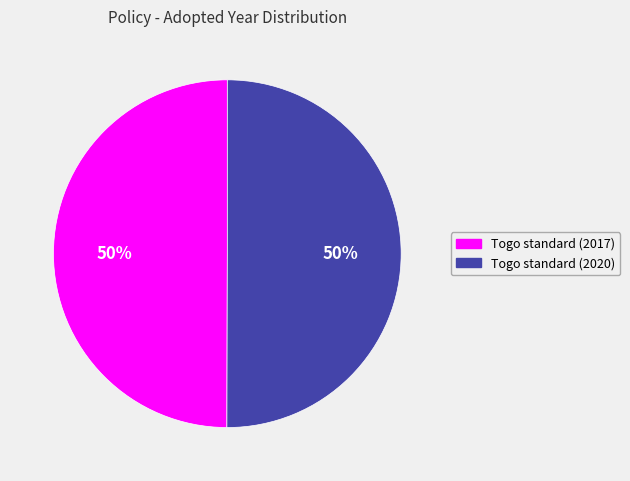

What is the ratio of the value at Togo standard (2017) to the value at Togo standard (2020)?

1.0